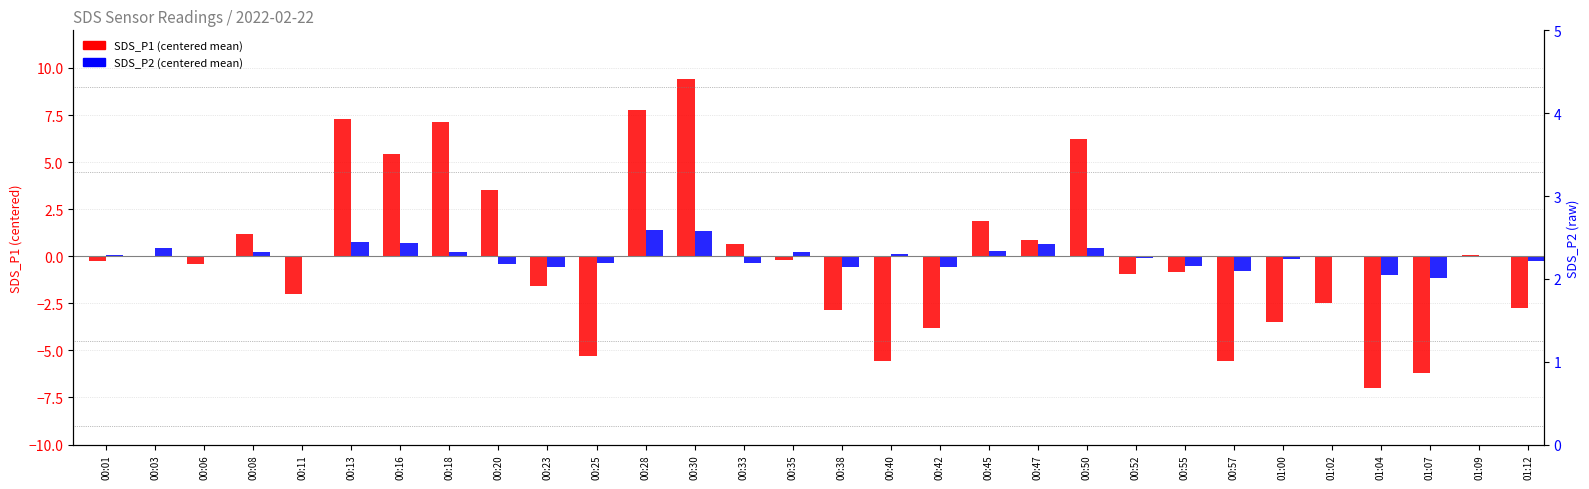

Reading left to right, transcribe all the data shown in this chart.

SDS_P1 (centered): 00:01=-0.3	00:03=-0.1	00:06=-0.4	00:08=1.2	00:11=-2.0	00:13=7.3	00:16=5.4	00:18=7.1	00:20=3.5	00:23=-1.6	00:25=-5.3	00:28=7.7	00:30=9.4	00:33=0.6	00:35=-0.2	00:38=-2.9	00:40=-5.6	00:42=-3.8	00:45=1.9	00:47=0.8	00:50=6.2	00:52=-1.0	00:55=-0.9	00:57=-5.6	01:00=-3.5	01:02=-2.5	01:04=-7.0	01:07=-6.2	01:09=0.1	01:12=-2.8
SDS_P2 (centered): 00:01=0.1	00:03=0.4	00:06=-0.1	00:08=0.2	00:11=-0.1	00:13=0.8	00:16=0.7	00:18=0.2	00:20=-0.4	00:23=-0.6	00:25=-0.4	00:28=1.4	00:30=1.4	00:33=-0.4	00:35=0.2	00:38=-0.6	00:40=0.1	00:42=-0.6	00:45=0.3	00:47=0.6	00:50=0.4	00:52=-0.1	00:55=-0.5	00:57=-0.8	01:00=-0.1	01:02=-0.0	01:04=-1.0	01:07=-1.2	01:09=0.0	01:12=-0.2